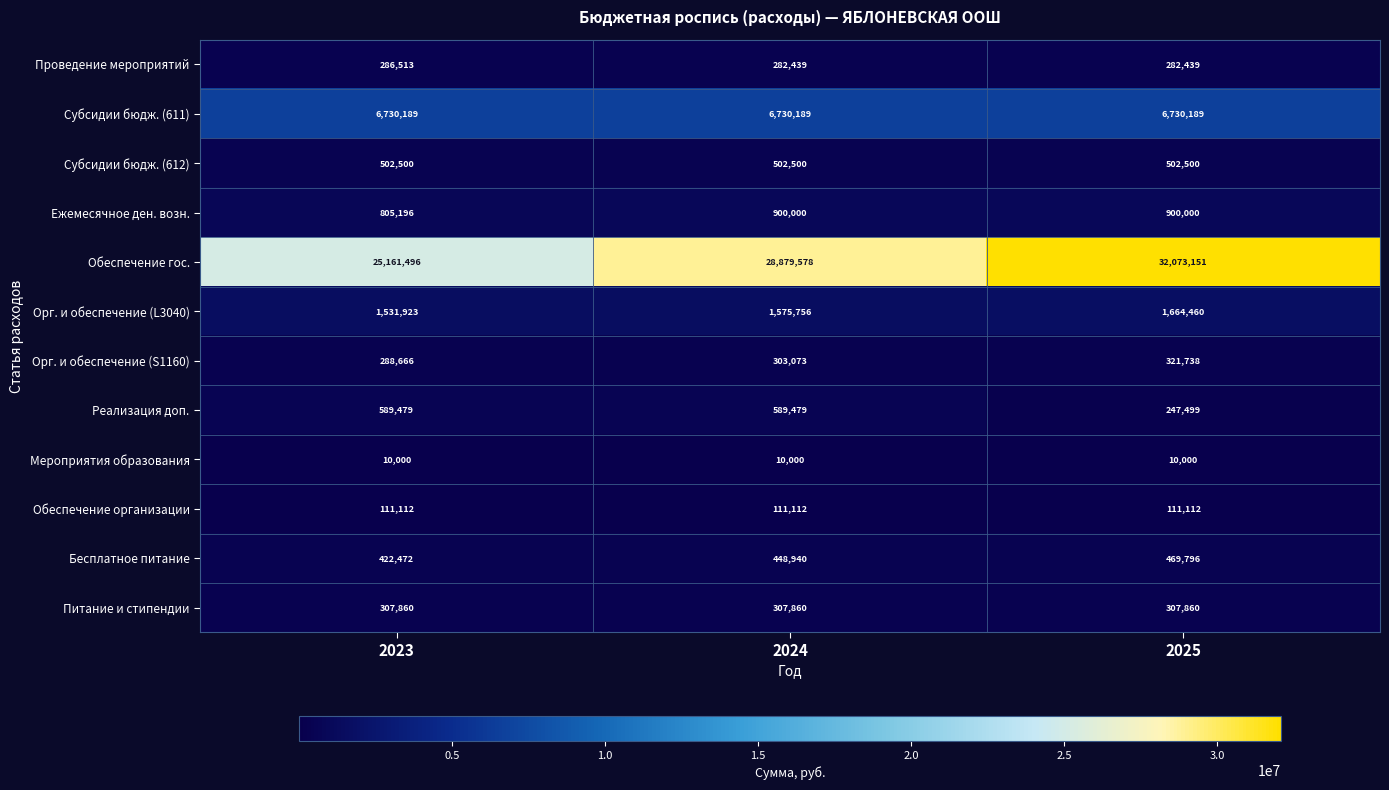

What is the minimum value shown in the chart?

10000